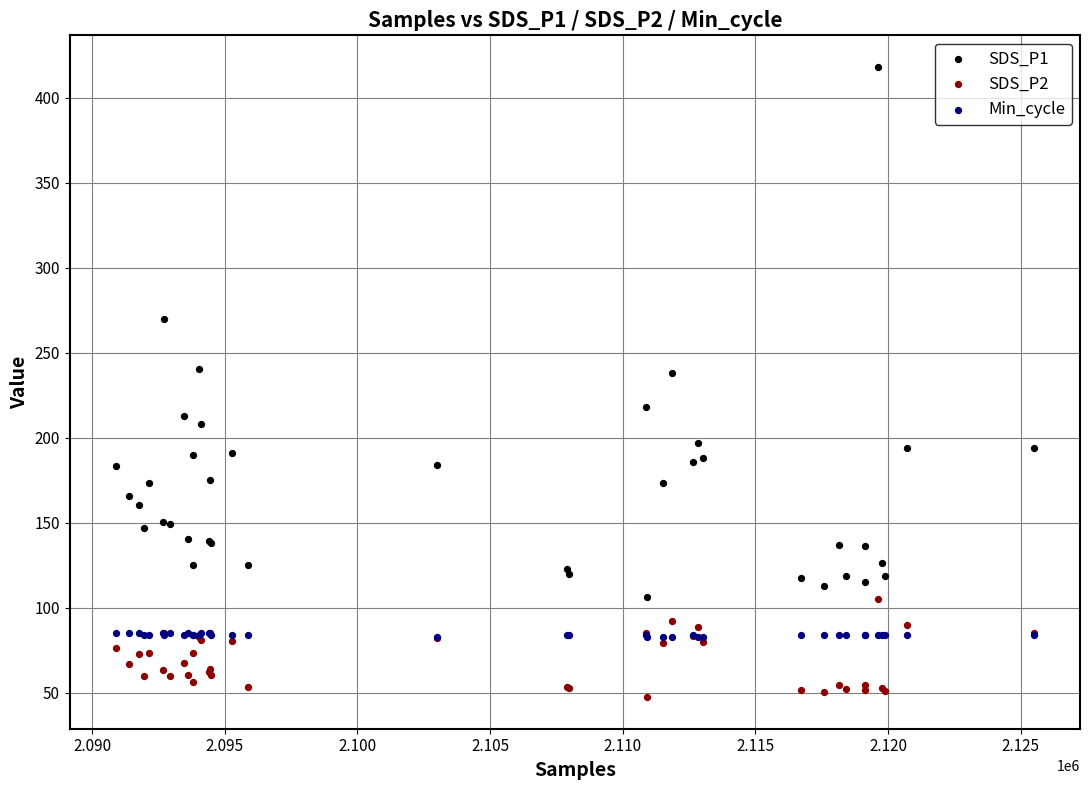

What are all the series names shown in the legend?

SDS_P1, SDS_P2, Min_cycle